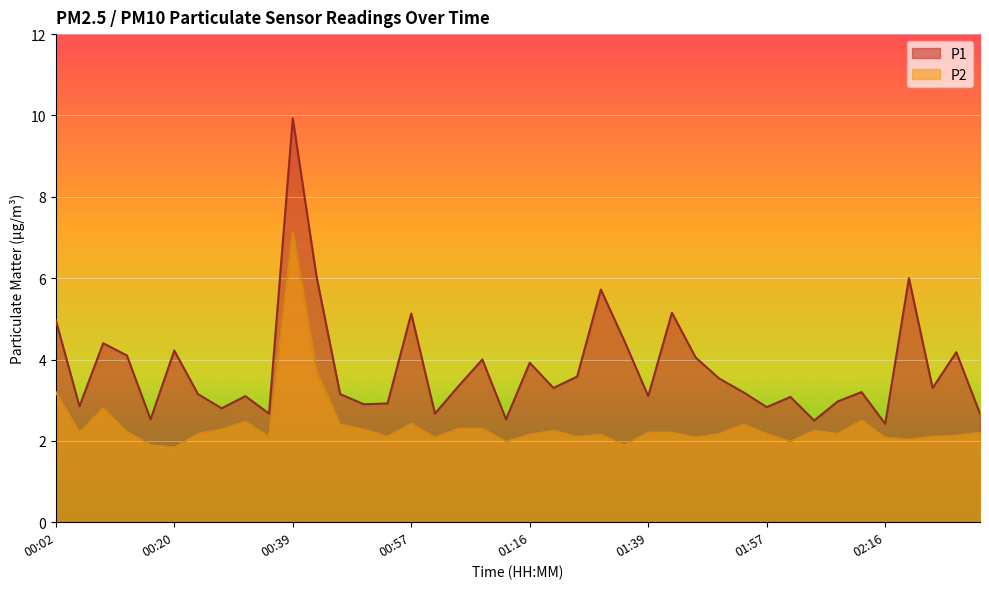

How many interior local valleys does the P1 series have?

13